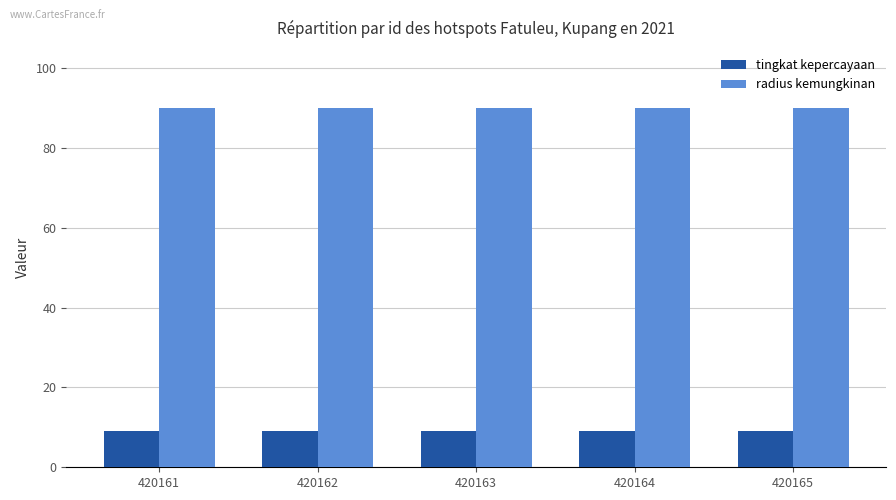

What are all the series names shown in the legend?

tingkat kepercayaan, radius kemungkinan